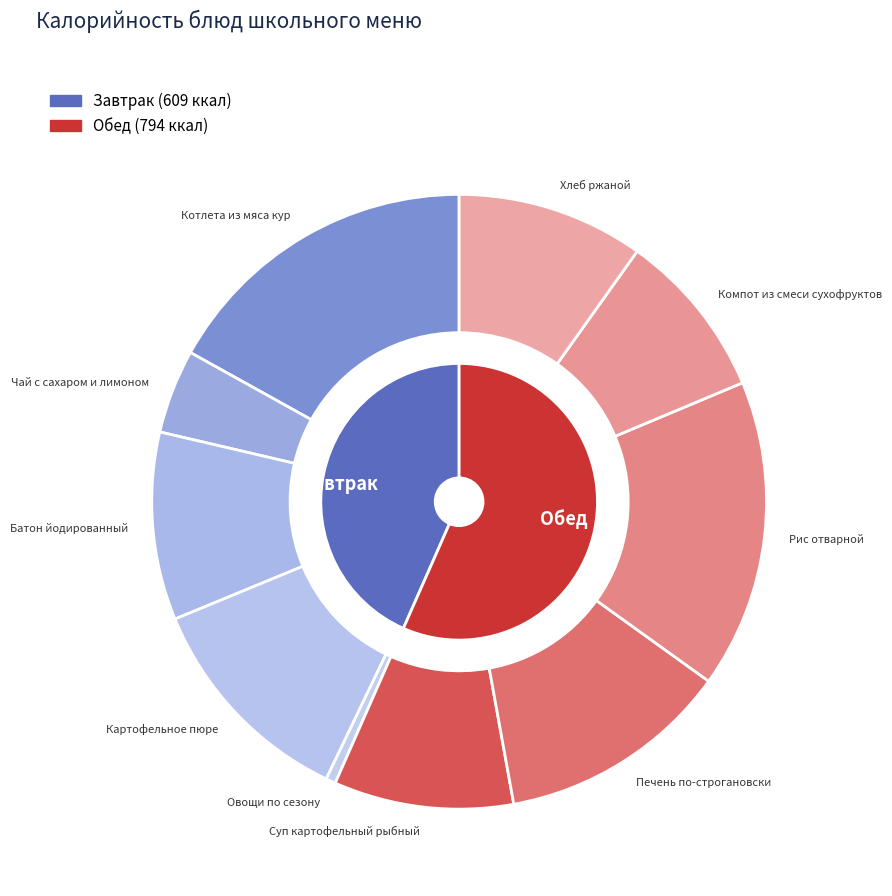

Count the number of slices in the pie.

10